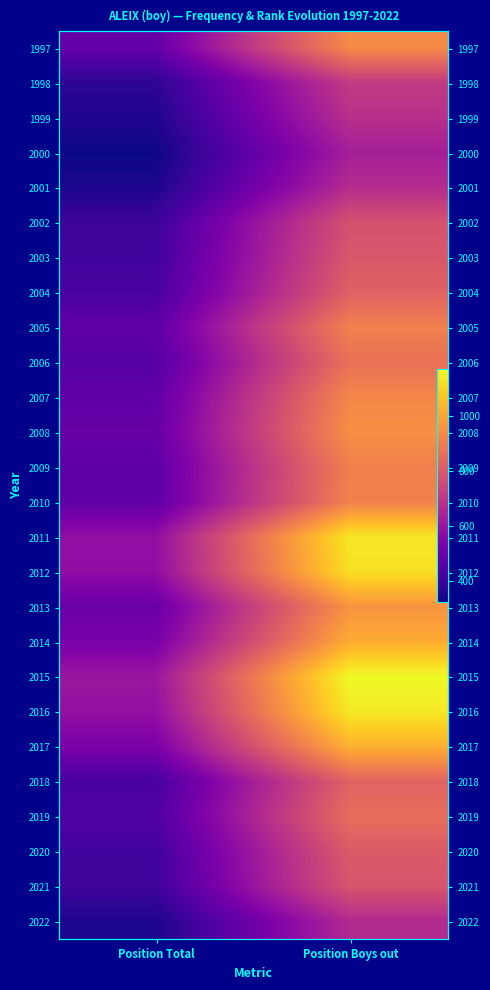

Which category has the lowest value across all series?

Position Total